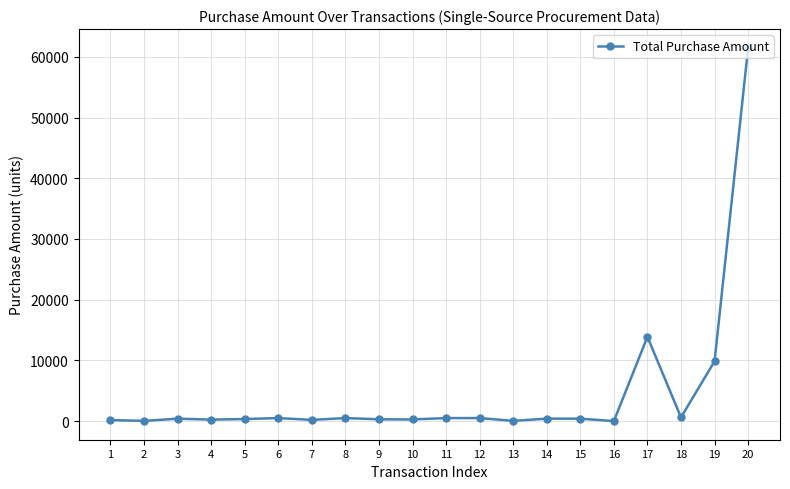

Where does the data first go above 400?

3